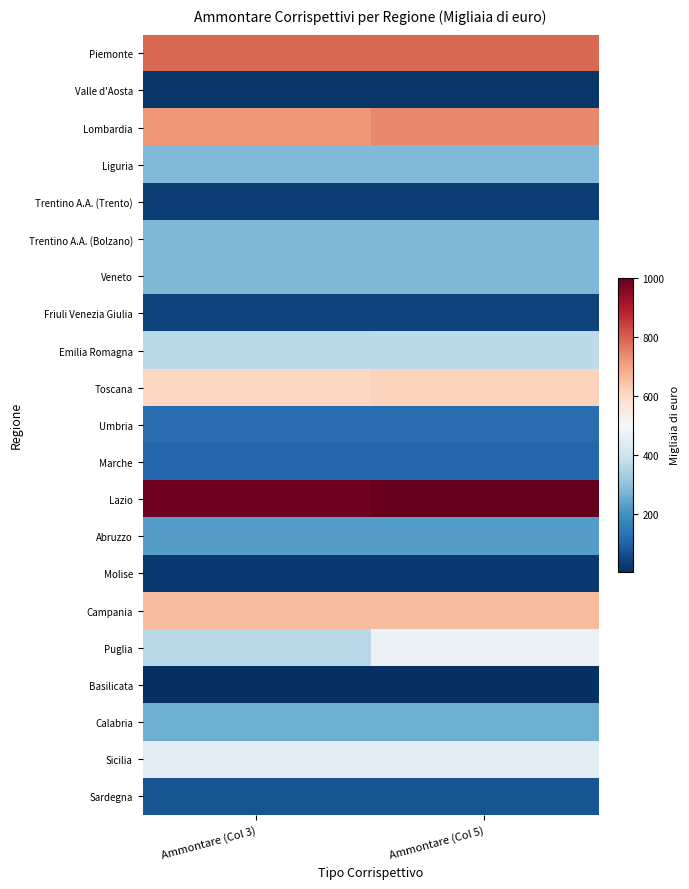

What is the total value across all series at Ammontare (Col 5)?

6839